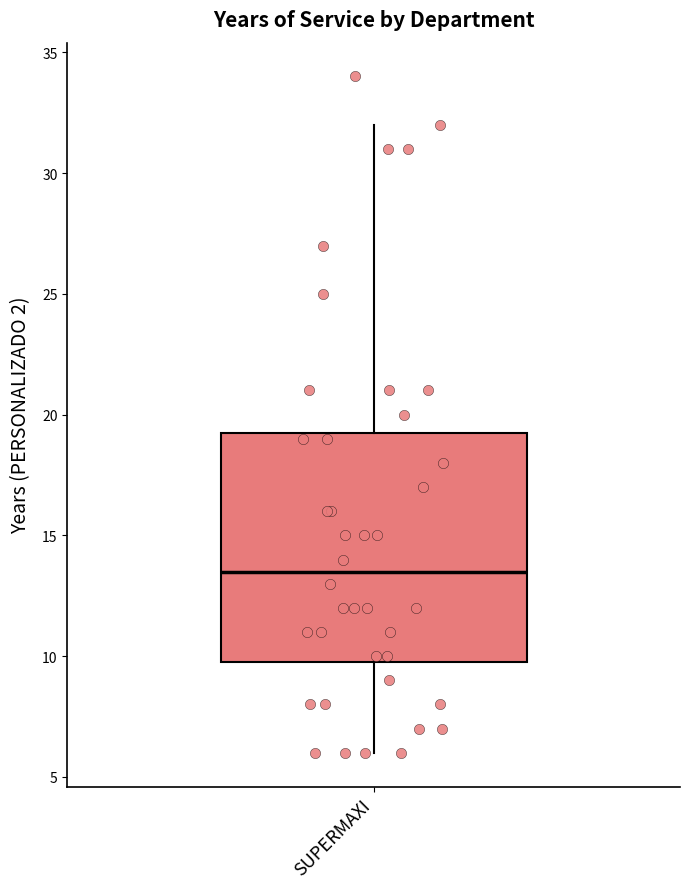

Read this box plot against the y-axis: the position of the median line, the range covered by the box, and the ends of both whiskers. The values are not printed on the chart, so give them approximately, as read against the axis.

median 13.5, box 10.0 to 19.5, whiskers 6.0 to 32.0